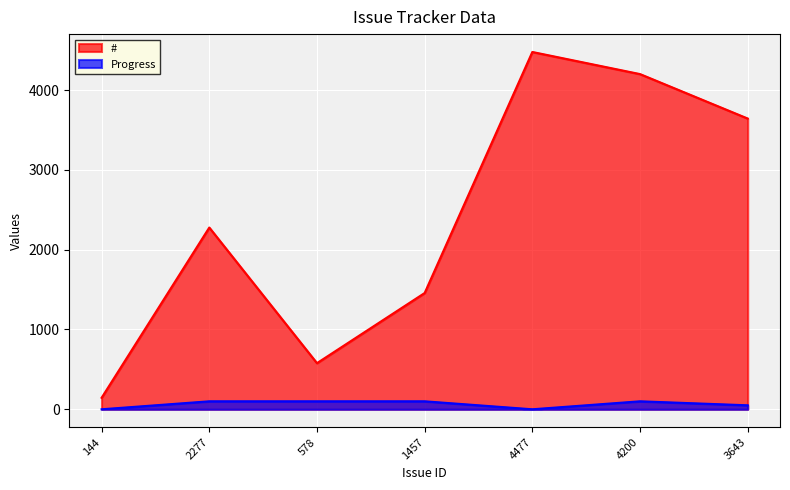

Rank the categories by # value from lowest to highest.

144, 578, 1457, 2277, 3643, 4200, 4477